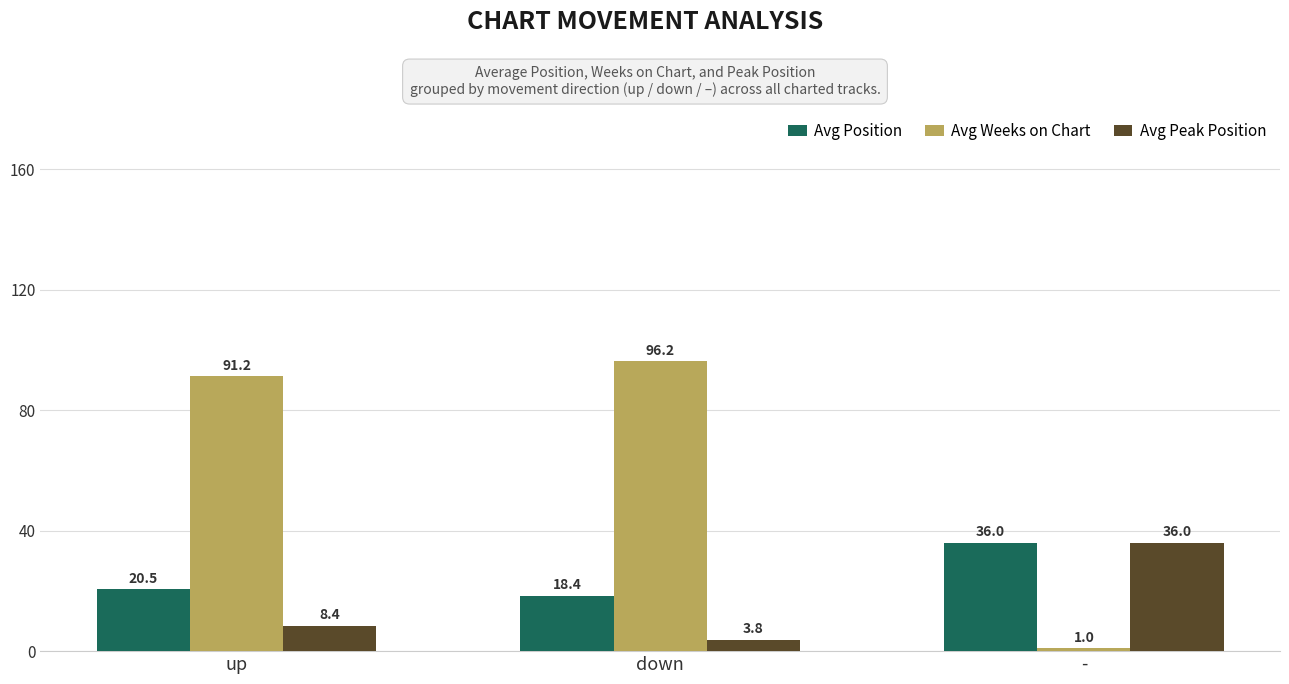

What are all the series names shown in the legend?

Avg Position, Avg Weeks on Chart, Avg Peak Position